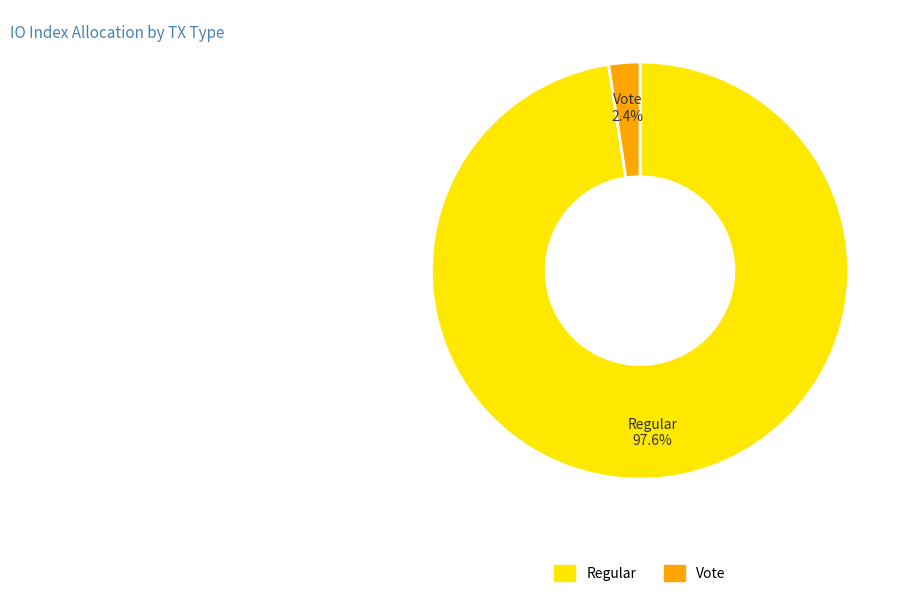

What portion of the pie excludes Vote?

97.6%